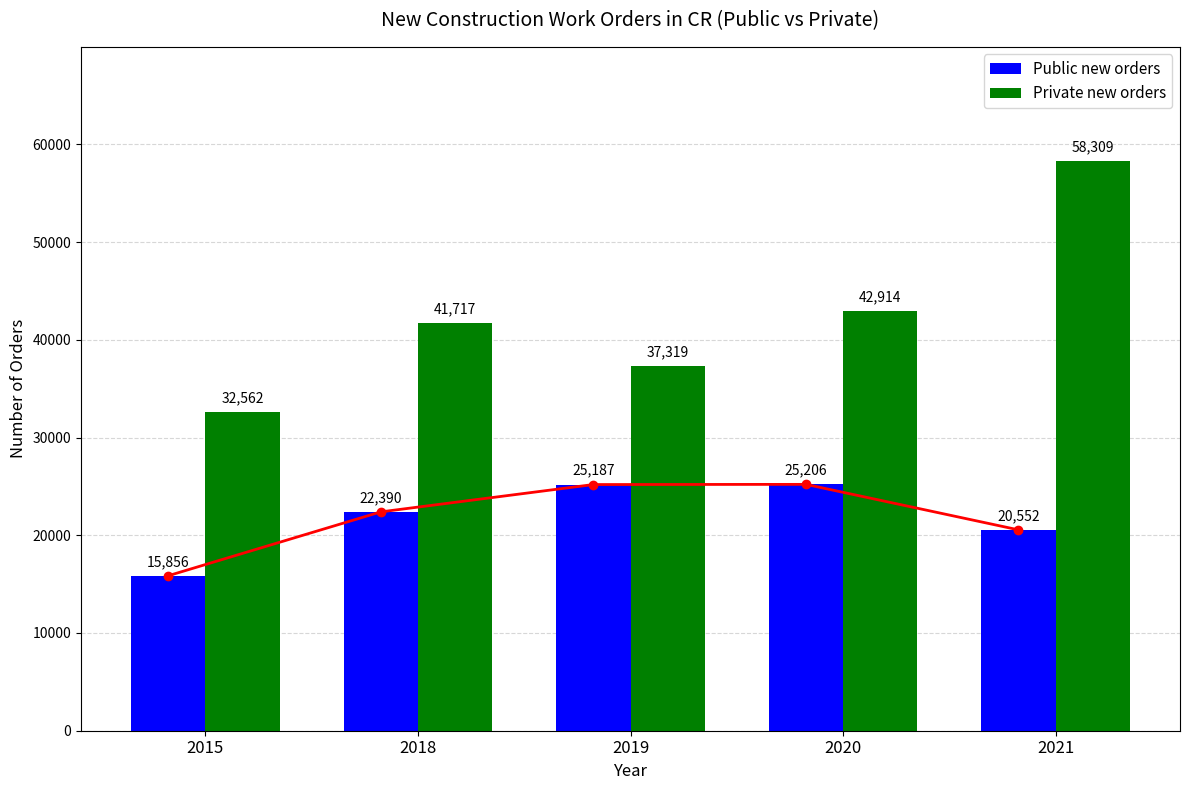

Rank the categories by Public new orders value from lowest to highest.

2015, 2021, 2018, 2019, 2020